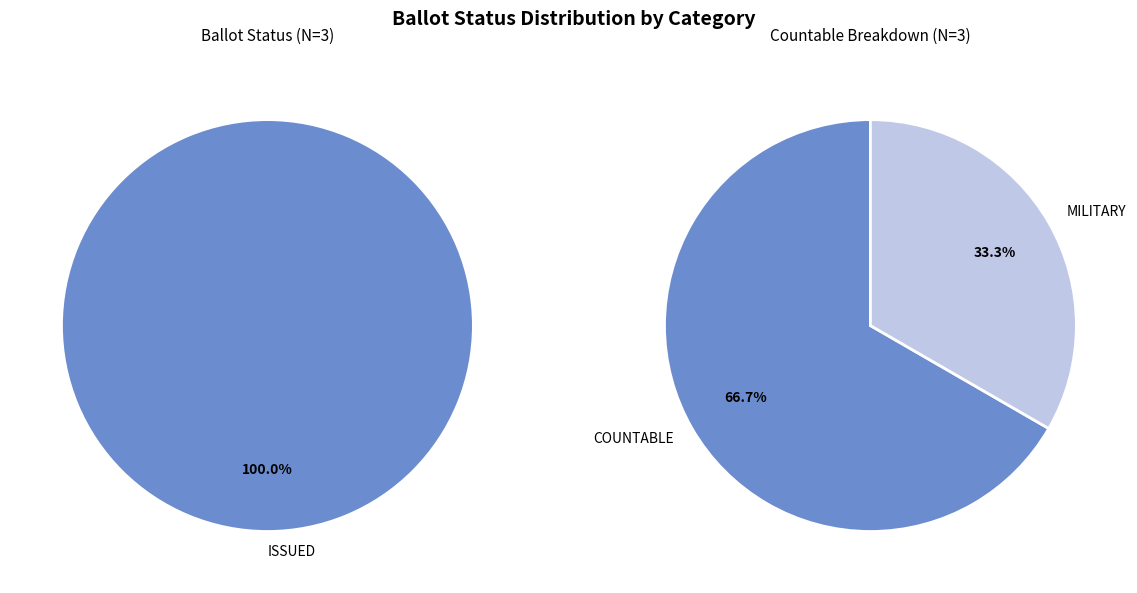

Which slice represents more than half of the pie?

ISSUED